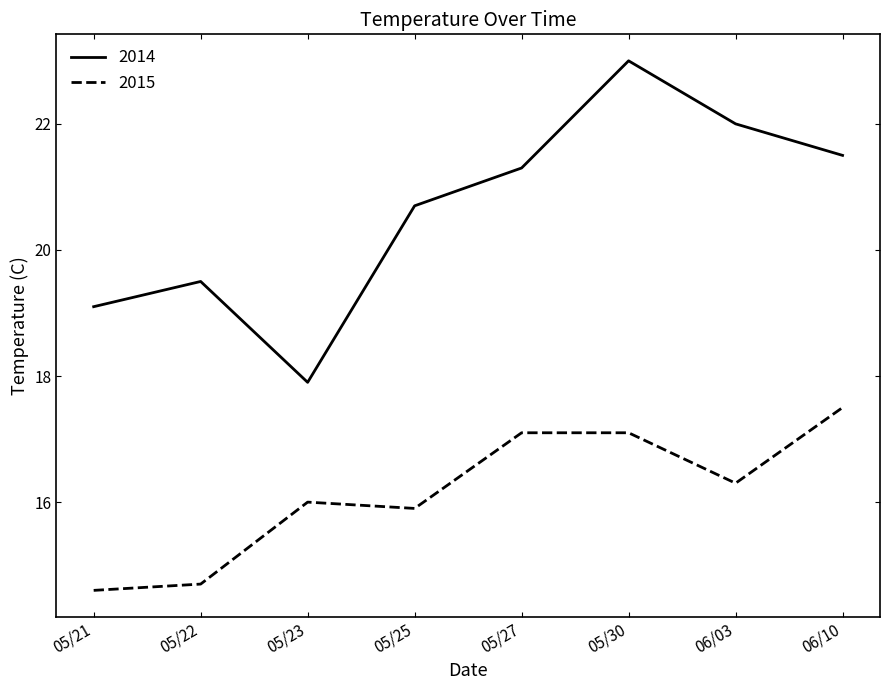

How many values in the 2014 series are below 21?

4